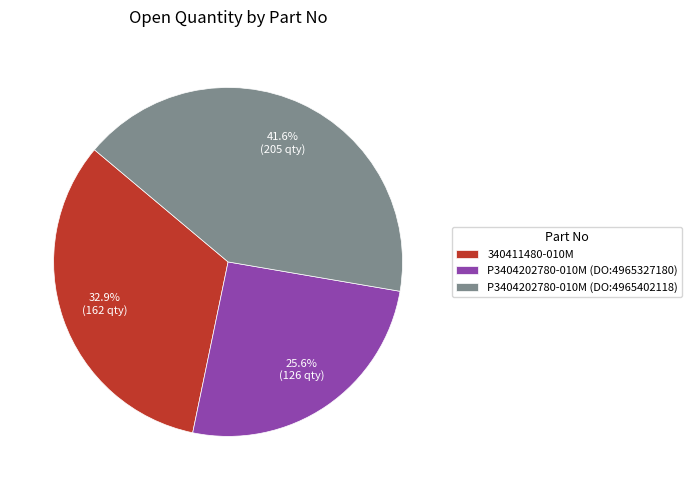

Which slice is the smallest?

P3404202780-010M (DO:4965327180)